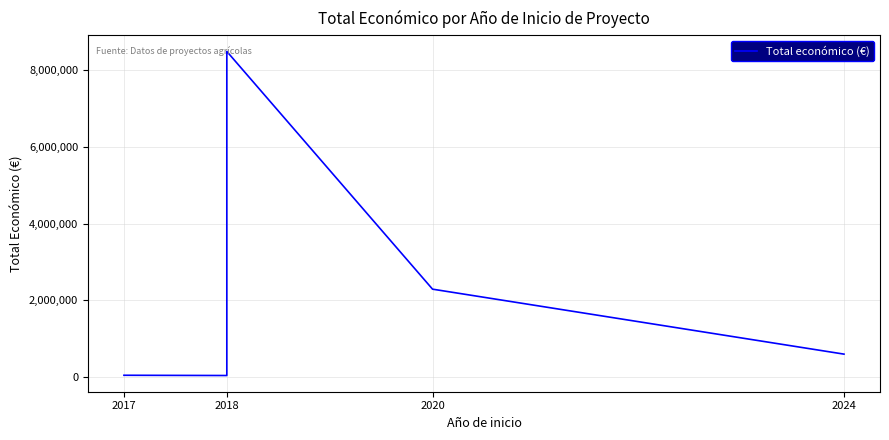

The chart shows a value of 17208 at 2018. True or false?

False